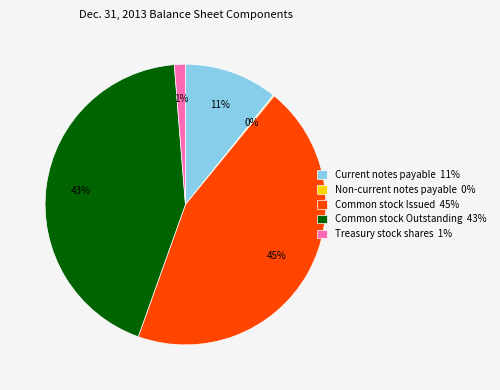

True or false: Treasury stock shares accounts for 1% of the total.

True